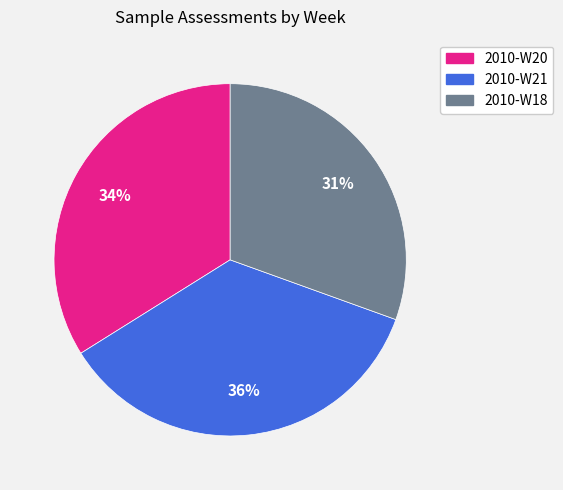

To the nearest percent, what is the average slice percentage?

33%